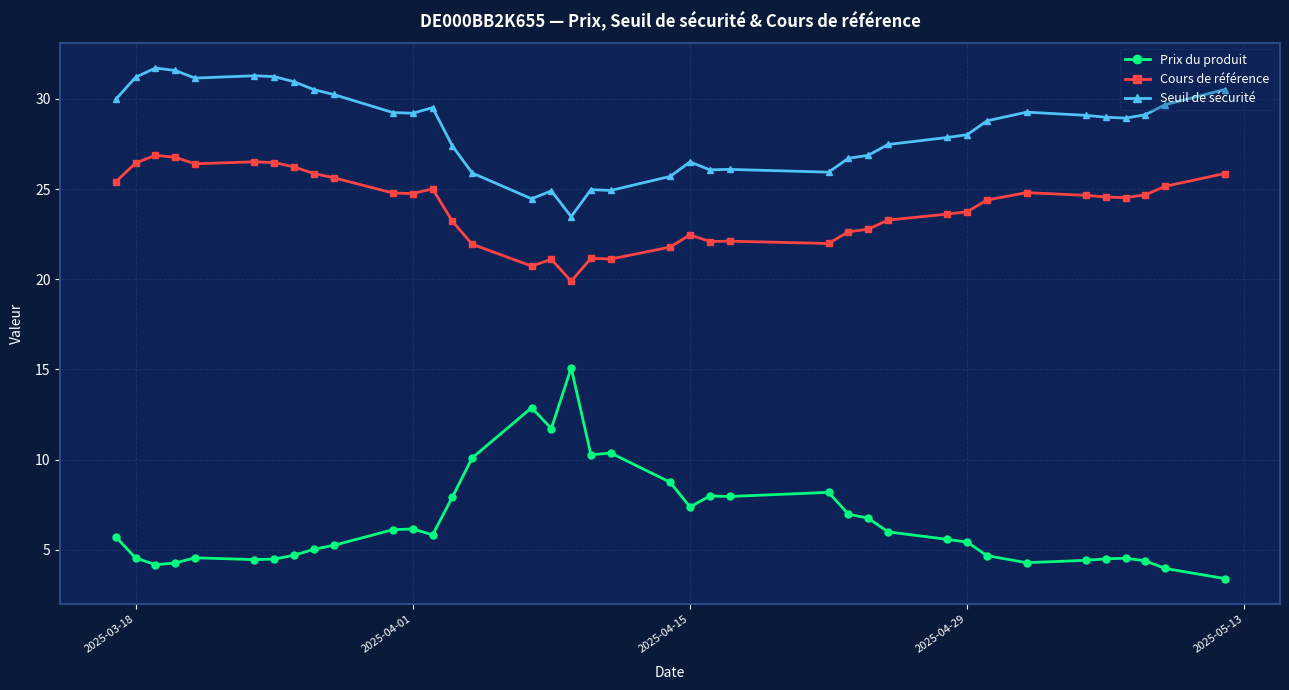

Rank the series by their average value, from highest to lowest.

Seuil de sécurité, Cours de référence, Prix du produit